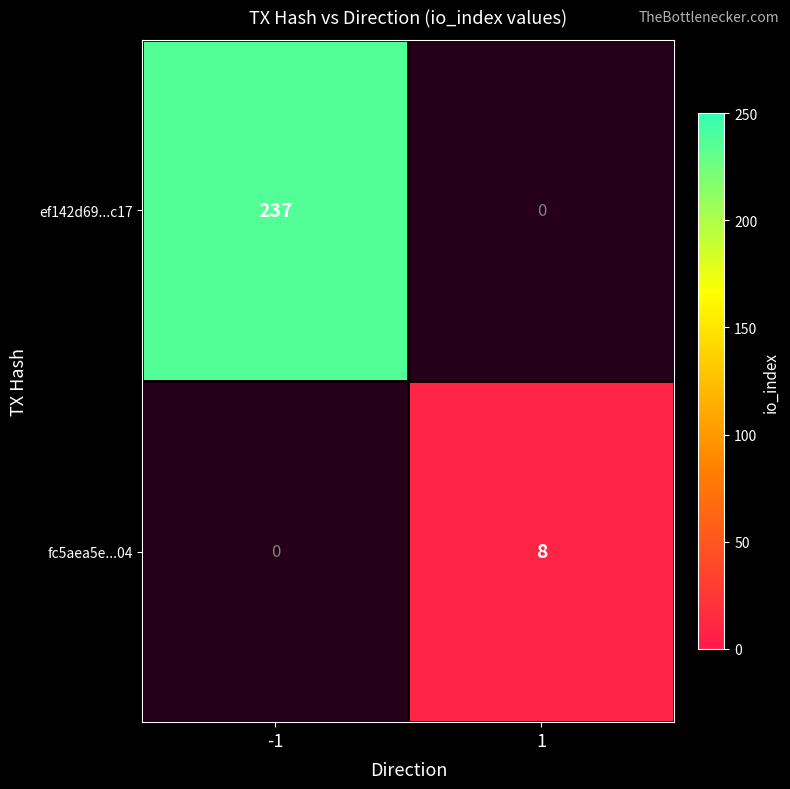

Is it true that fc5aea5e...04 equals 11 at 1?

False